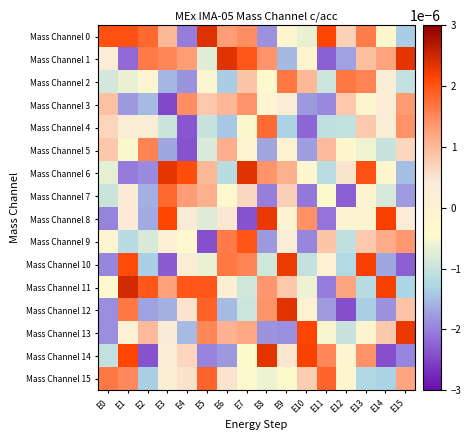

Reading left to right, what are all the values shown in this chart?

Mass Channel 0: E0=0.0	E1=0.0	E2=0.0	E3=0.0	E4=-0.0	E5=0.0	E6=0.0	E7=0.0	E8=-0.0	E9=-0.0	E10=-0.0	E11=0.0	E12=0.0	E13=0.0	E14=-0.0	E15=-0.0
Mass Channel 1: E0=0.0	E1=-0.0	E2=0.0	E3=0.0	E4=0.0	E5=-0.0	E6=0.0	E7=0.0	E8=0.0	E9=-0.0	E10=-0.0	E11=-0.0	E12=-0.0	E13=0.0	E14=0.0	E15=0.0
Mass Channel 2: E0=-0.0	E1=-0.0	E2=-0.0	E3=-0.0	E4=-0.0	E5=-0.0	E6=-0.0	E7=0.0	E8=-0.0	E9=0.0	E10=0.0	E11=-0.0	E12=0.0	E13=0.0	E14=0.0	E15=-0.0
Mass Channel 3: E0=0.0	E1=-0.0	E2=-0.0	E3=-0.0	E4=0.0	E5=0.0	E6=0.0	E7=0.0	E8=-0.0	E9=0.0	E10=-0.0	E11=-0.0	E12=0.0	E13=-0.0	E14=0.0	E15=0.0
Mass Channel 4: E0=0.0	E1=0.0	E2=0.0	E3=-0.0	E4=-0.0	E5=-0.0	E6=-0.0	E7=-0.0	E8=0.0	E9=-0.0	E10=-0.0	E11=-0.0	E12=-0.0	E13=0.0	E14=0.0	E15=0.0
Mass Channel 5: E0=0.0	E1=-0.0	E2=0.0	E3=-0.0	E4=-0.0	E5=-0.0	E6=0.0	E7=-0.0	E8=-0.0	E9=0.0	E10=-0.0	E11=0.0	E12=-0.0	E13=-0.0	E14=-0.0	E15=0.0
Mass Channel 6: E0=-0.0	E1=-0.0	E2=-0.0	E3=0.0	E4=0.0	E5=0.0	E6=-0.0	E7=0.0	E8=0.0	E9=0.0	E10=-0.0	E11=-0.0	E12=0.0	E13=0.0	E14=-0.0	E15=-0.0
Mass Channel 7: E0=-0.0	E1=0.0	E2=-0.0	E3=0.0	E4=0.0	E5=0.0	E6=-0.0	E7=0.0	E8=-0.0	E9=0.0	E10=-0.0	E11=-0.0	E12=-0.0	E13=-0.0	E14=-0.0	E15=-0.0
Mass Channel 8: E0=-0.0	E1=0.0	E2=-0.0	E3=0.0	E4=0.0	E5=-0.0	E6=0.0	E7=-0.0	E8=0.0	E9=-0.0	E10=0.0	E11=-0.0	E12=-0.0	E13=-0.0	E14=0.0	E15=0.0
Mass Channel 9: E0=-0.0	E1=-0.0	E2=-0.0	E3=0.0	E4=-0.0	E5=-0.0	E6=0.0	E7=0.0	E8=-0.0	E9=0.0	E10=-0.0	E11=0.0	E12=-0.0	E13=0.0	E14=0.0	E15=0.0
Mass Channel 10: E0=-0.0	E1=0.0	E2=-0.0	E3=-0.0	E4=0.0	E5=-0.0	E6=0.0	E7=0.0	E8=-0.0	E9=0.0	E10=-0.0	E11=0.0	E12=-0.0	E13=0.0	E14=-0.0	E15=-0.0
Mass Channel 11: E0=-0.0	E1=0.0	E2=0.0	E3=0.0	E4=0.0	E5=0.0	E6=0.0	E7=-0.0	E8=0.0	E9=0.0	E10=-0.0	E11=-0.0	E12=0.0	E13=-0.0	E14=0.0	E15=-0.0
Mass Channel 12: E0=-0.0	E1=0.0	E2=-0.0	E3=-0.0	E4=0.0	E5=0.0	E6=-0.0	E7=-0.0	E8=0.0	E9=0.0	E10=0.0	E11=-0.0	E12=-0.0	E13=-0.0	E14=-0.0	E15=0.0
Mass Channel 13: E0=-0.0	E1=0.0	E2=0.0	E3=0.0	E4=-0.0	E5=0.0	E6=0.0	E7=0.0	E8=-0.0	E9=-0.0	E10=0.0	E11=-0.0	E12=-0.0	E13=-0.0	E14=0.0	E15=0.0
Mass Channel 14: E0=-0.0	E1=0.0	E2=-0.0	E3=0.0	E4=0.0	E5=-0.0	E6=-0.0	E7=-0.0	E8=0.0	E9=0.0	E10=0.0	E11=0.0	E12=-0.0	E13=0.0	E14=-0.0	E15=-0.0
Mass Channel 15: E0=0.0	E1=0.0	E2=-0.0	E3=0.0	E4=0.0	E5=0.0	E6=0.0	E7=-0.0	E8=-0.0	E9=-0.0	E10=0.0	E11=0.0	E12=-0.0	E13=-0.0	E14=-0.0	E15=0.0